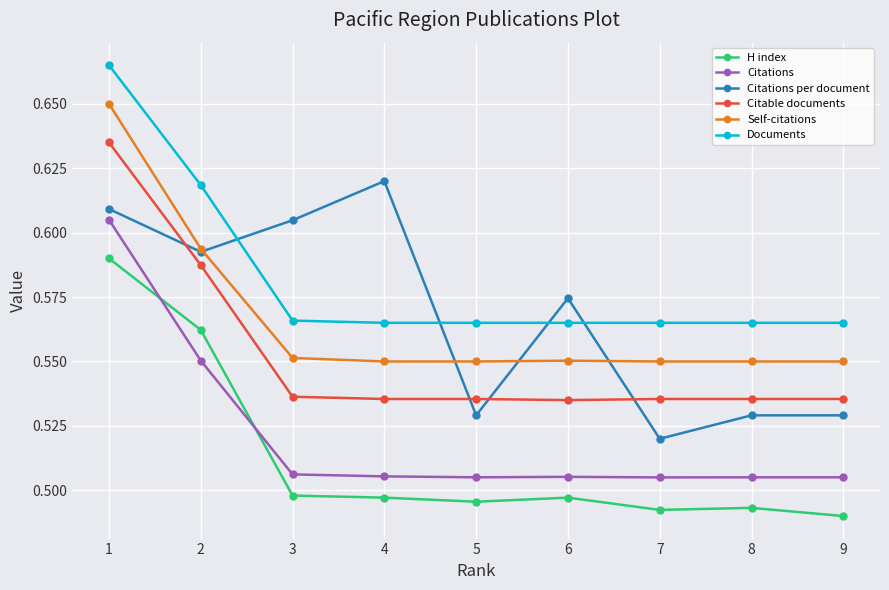

Rank the series at 4 from highest to lowest value.

Citations per document, Documents, Self-citations, Citable documents, Citations, H index